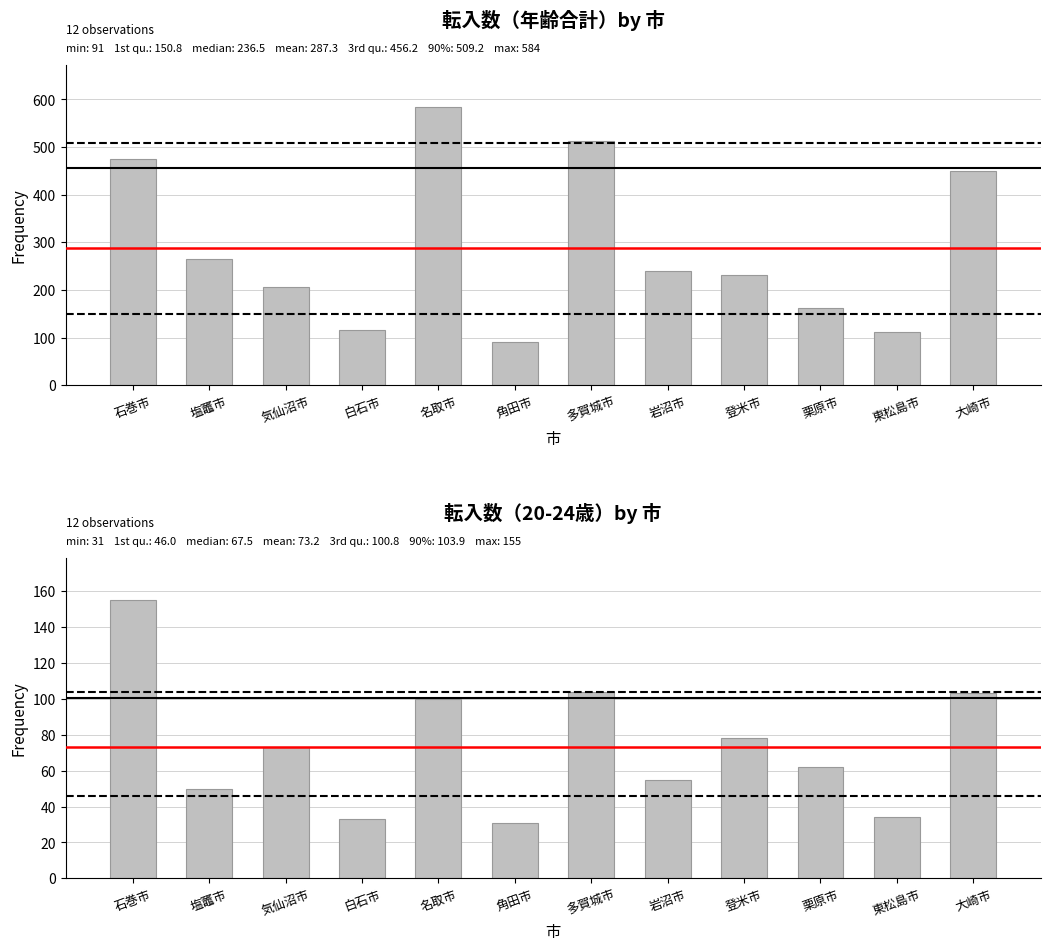

Which series has the largest total across all categories?

年齢合計